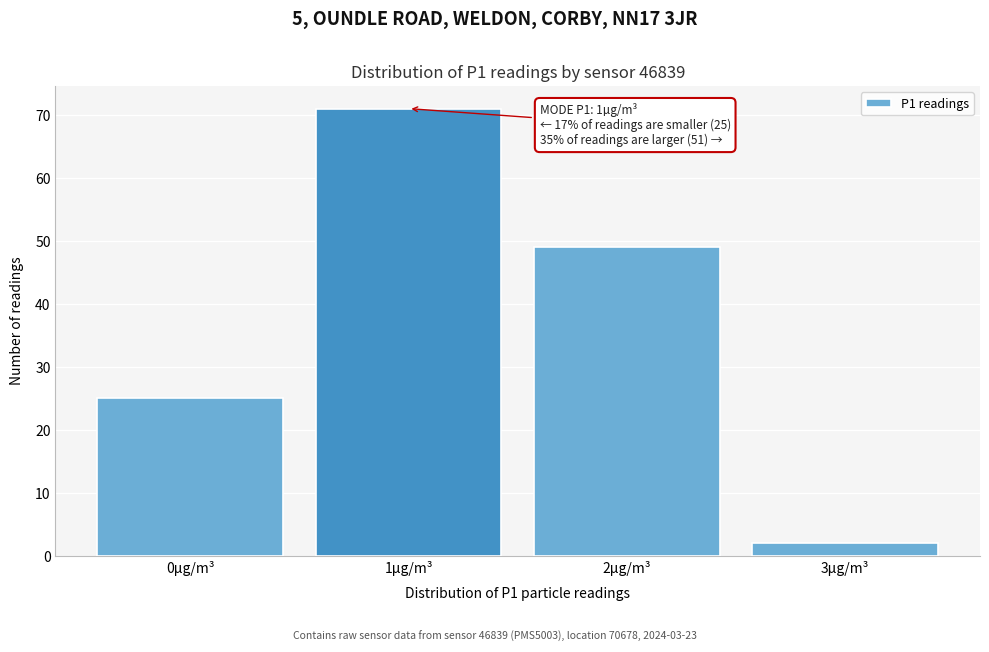

Reading left to right, what are all the values shown in this chart?

25	71	49	2